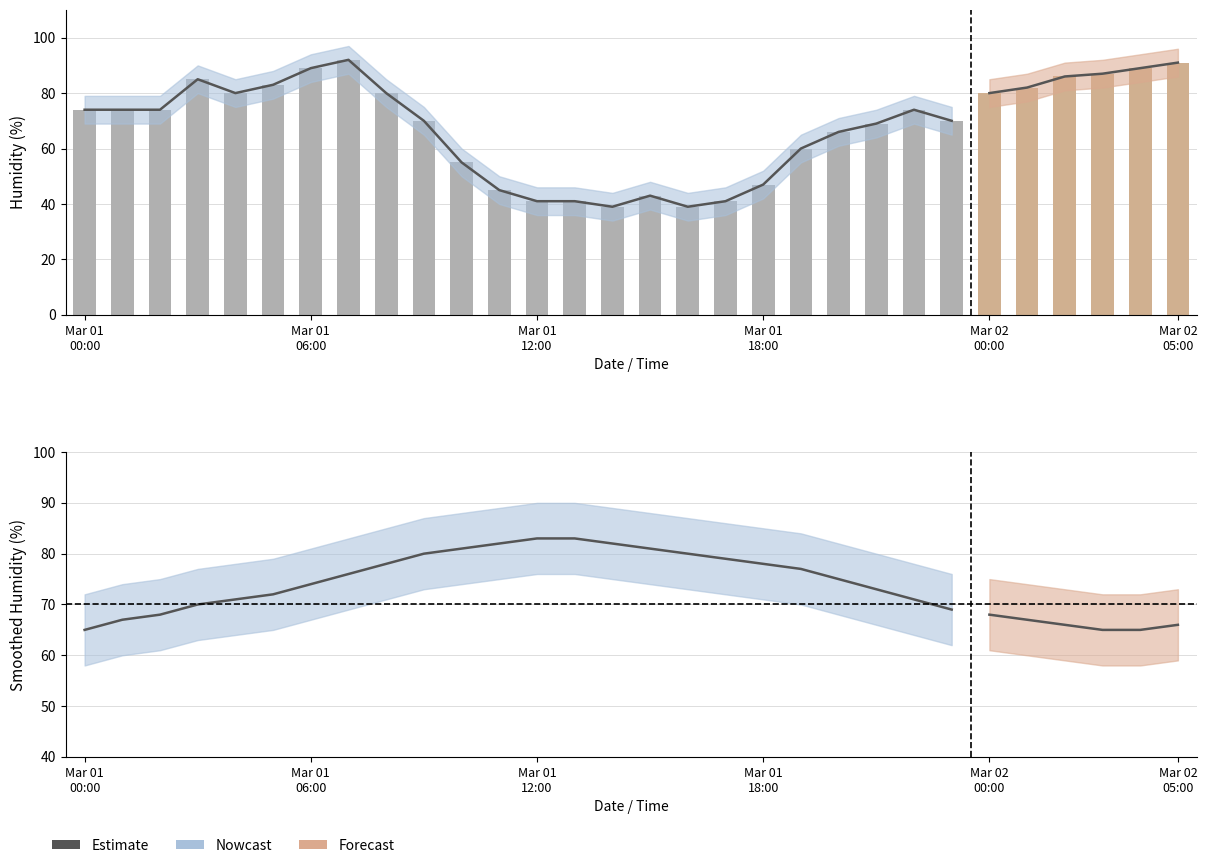

Which label corresponds to the smallest value in the chart?

2016-03-01 14:00